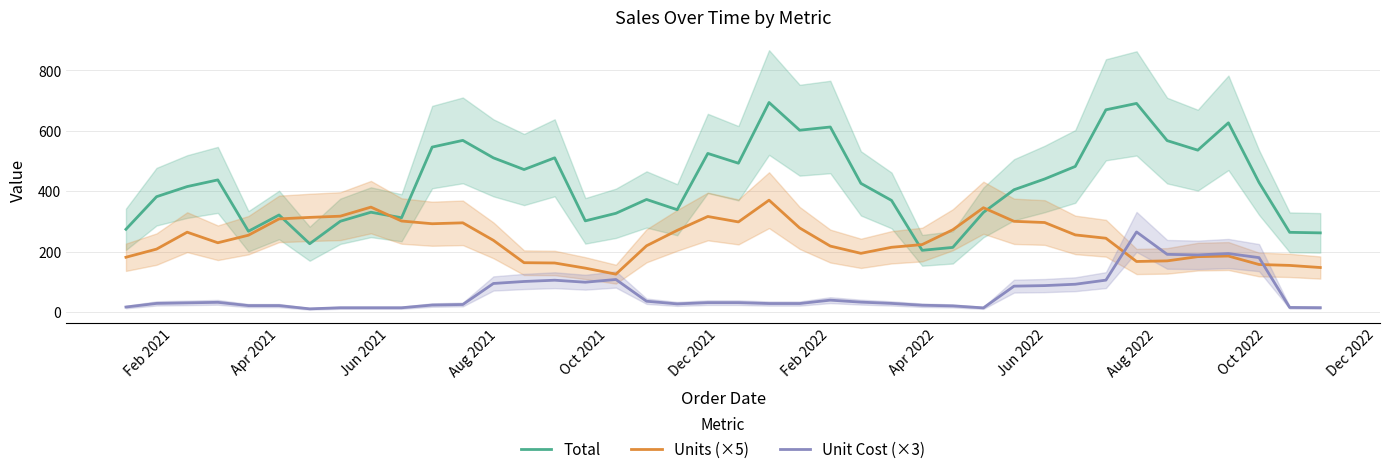

True or false: Unit Cost (×3) and Total intersect in this chart.

False